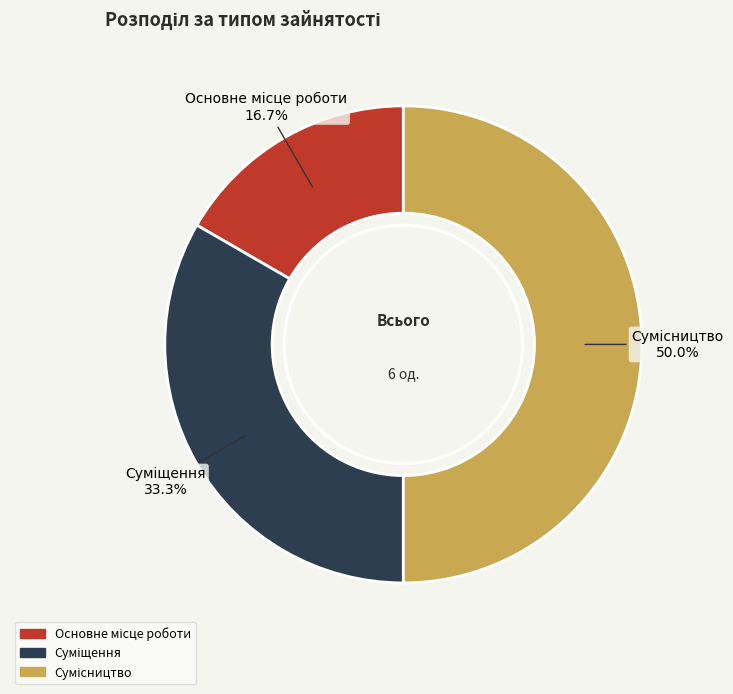

Does Сумісництво represent more than half of the total?

No